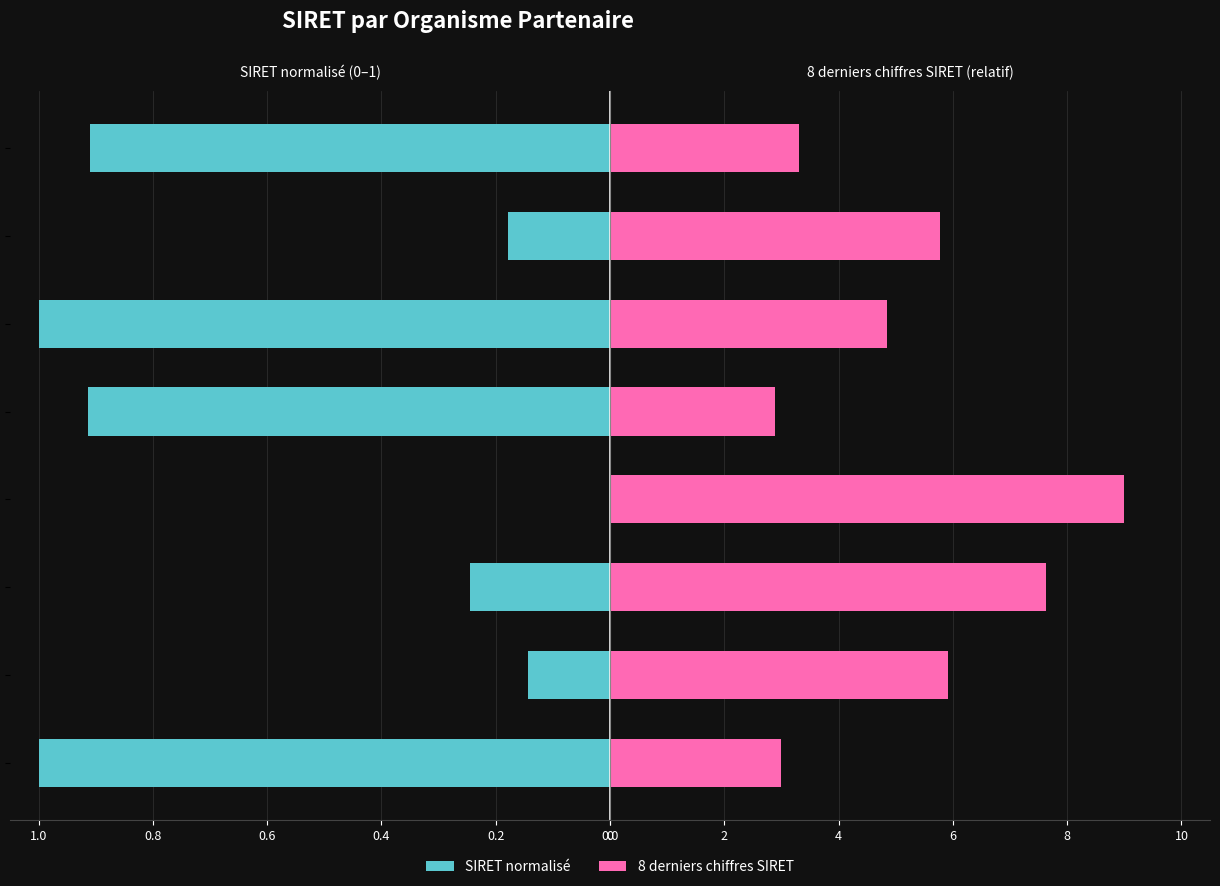

How many bars are there in each group?

2